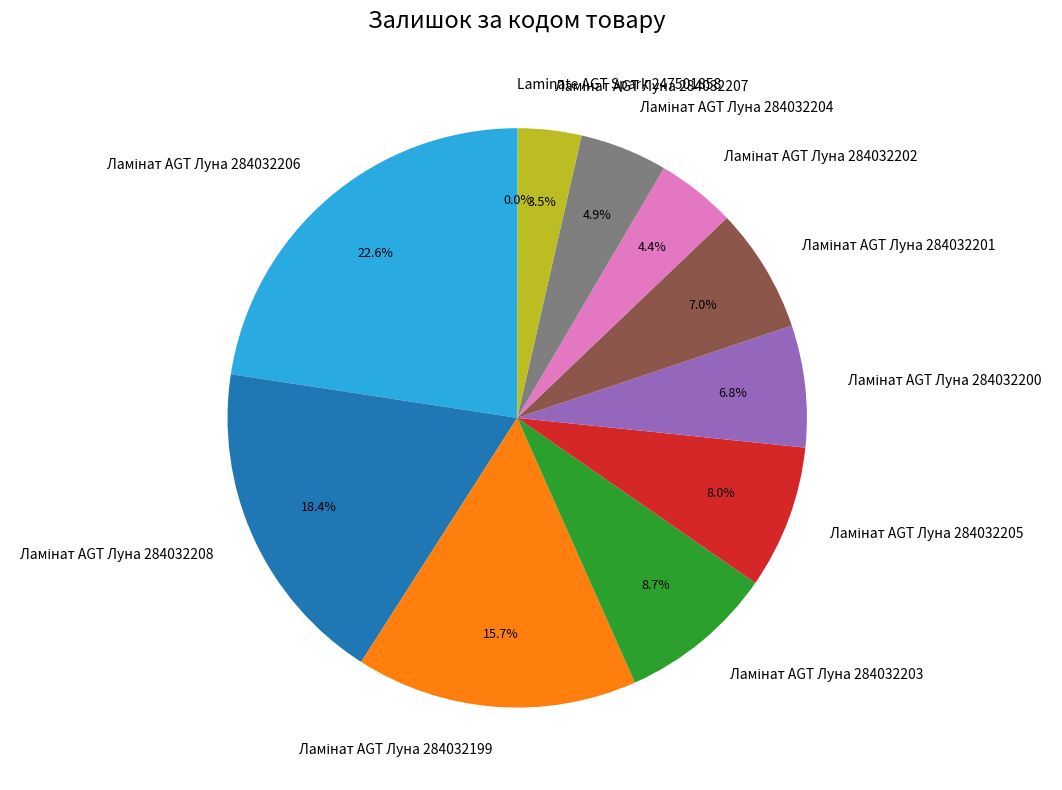

Does any single category account for the majority?

No